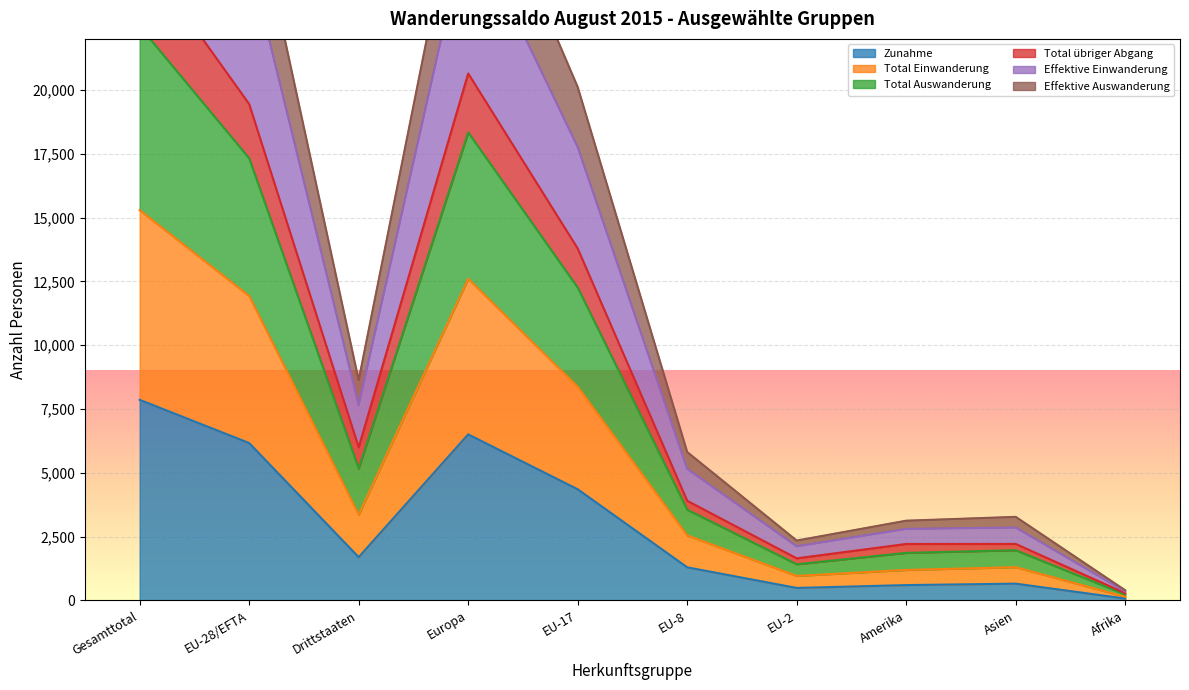

Which category has the highest value across all series?

Gesamttotal